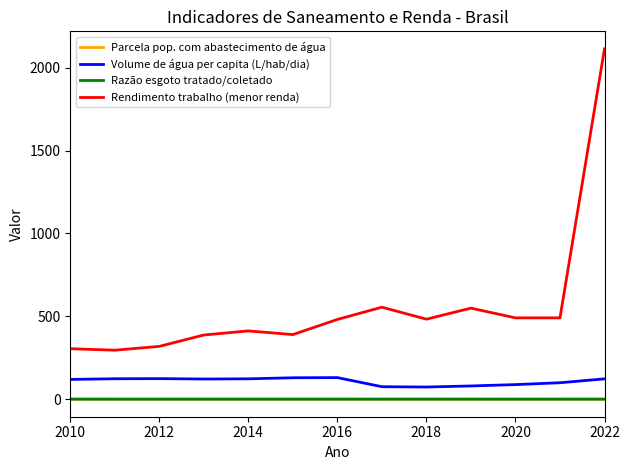

Does the chart display data point markers on the line(s)?

No